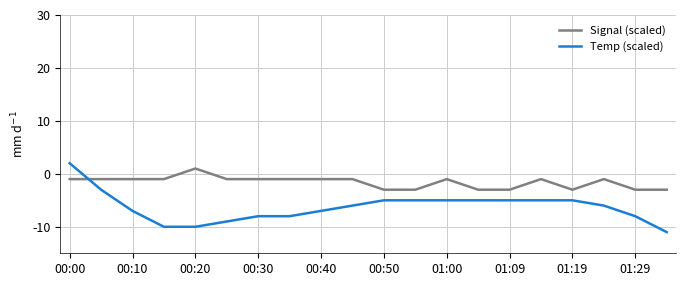

What is the smallest value displayed?

-11